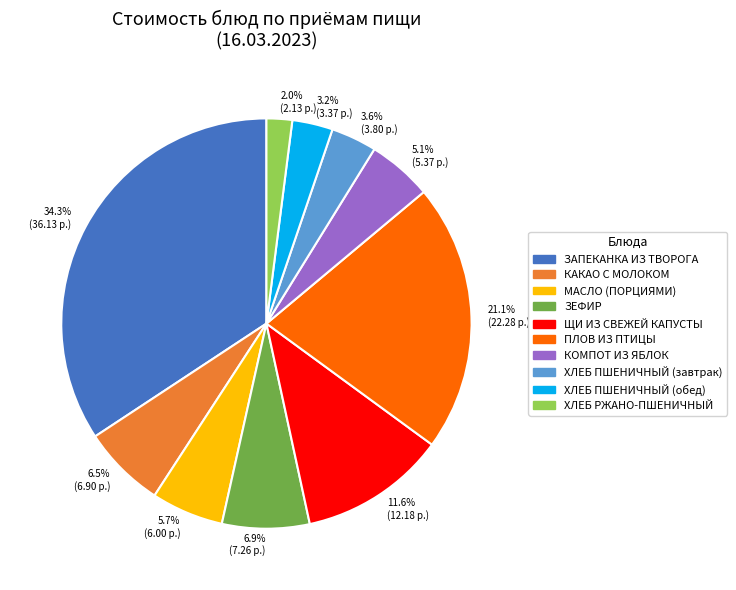

Between 34.3% (36.13 р.) and 5.1% (5.37 р.), which is larger?

34.3% (36.13 р.)